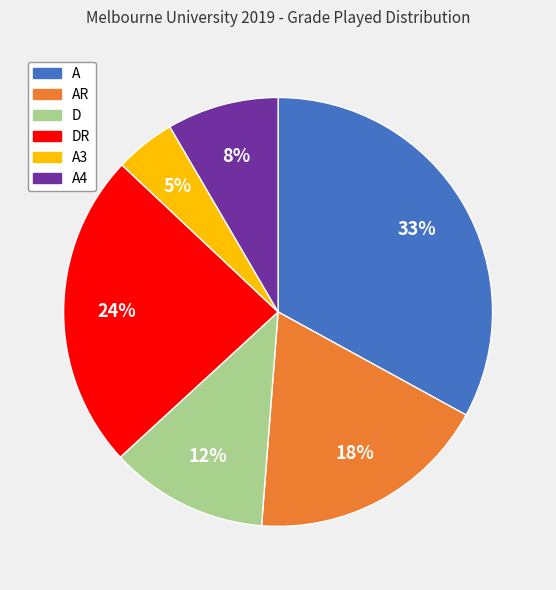

Is there a majority slice in this chart?

No